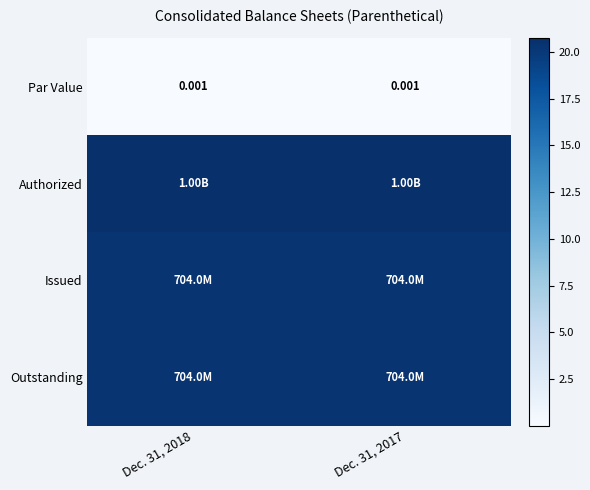

What is the spread (max minus min) of values at Dec. 31, 2017?

20.7